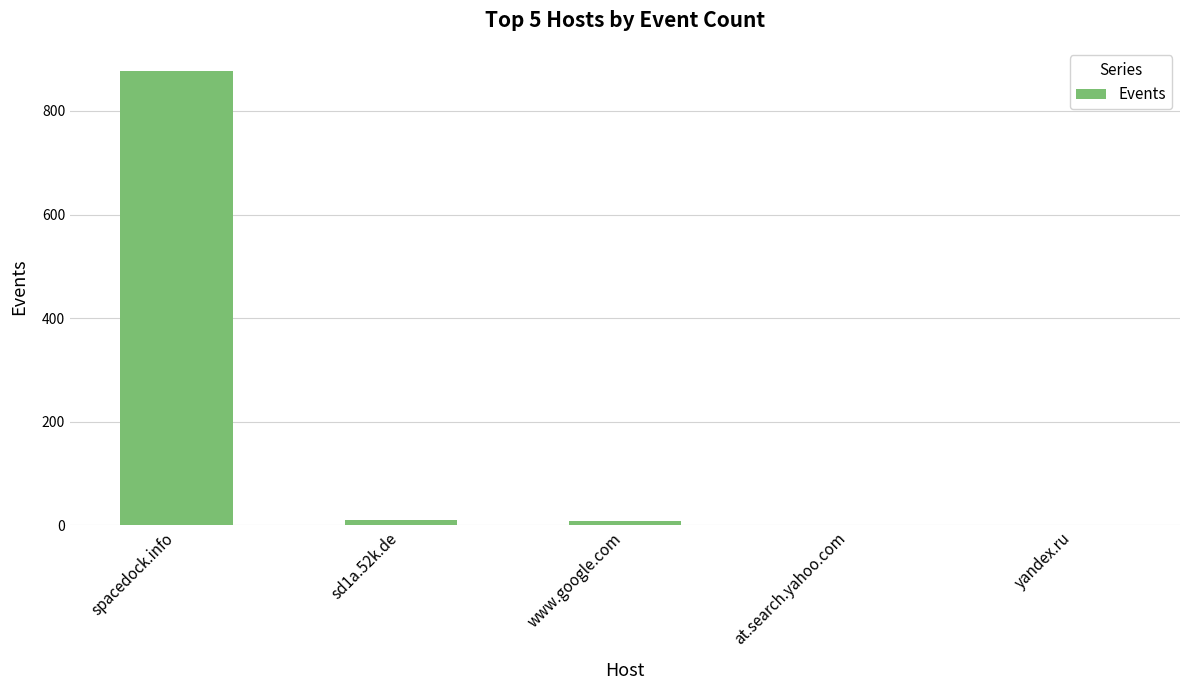

What is the maximum value shown in the chart?

878